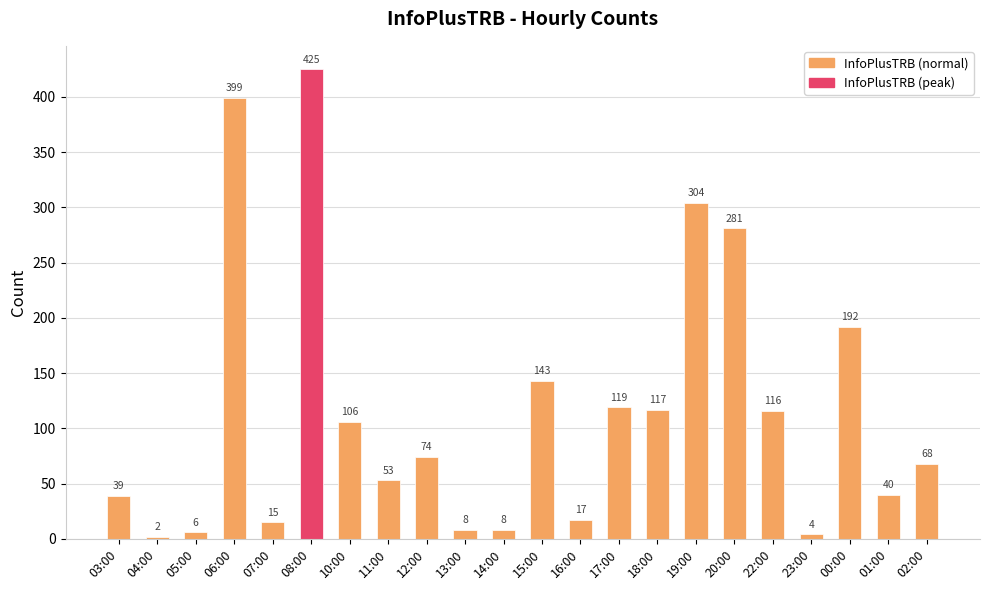

Reading left to right, transcribe all the data shown in this chart.

39	2	6	399	15	425	106	53	74	8	8	143	17	119	117	304	281	116	4	192	40	68